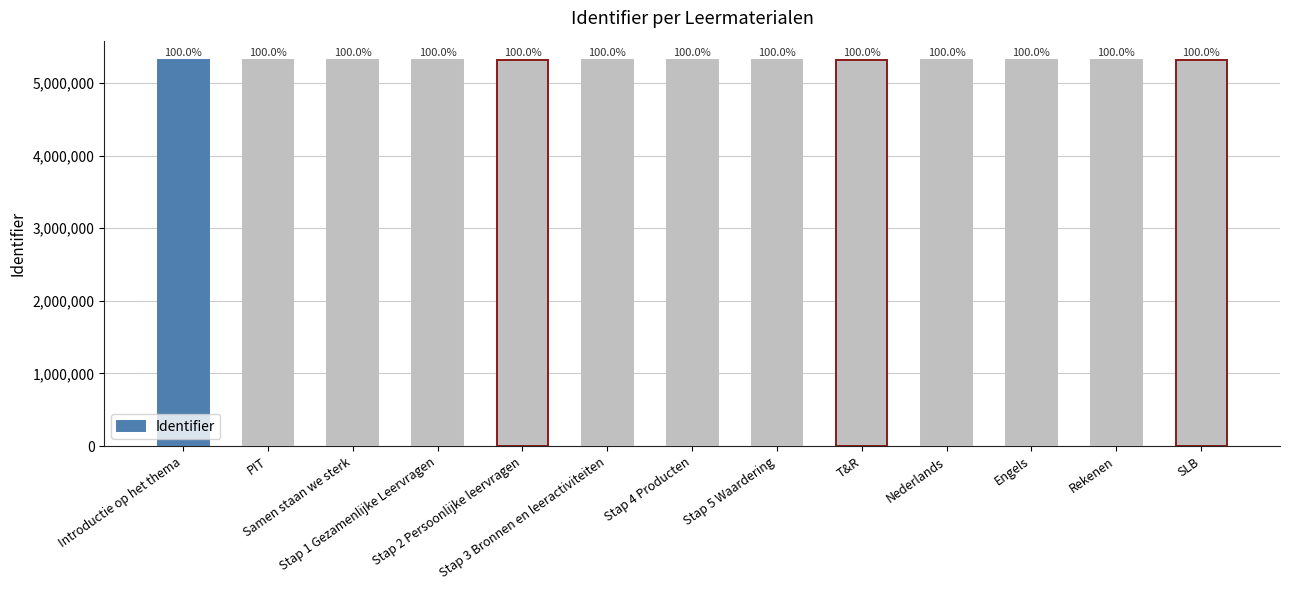

Does the chart contain stacked bars?

No